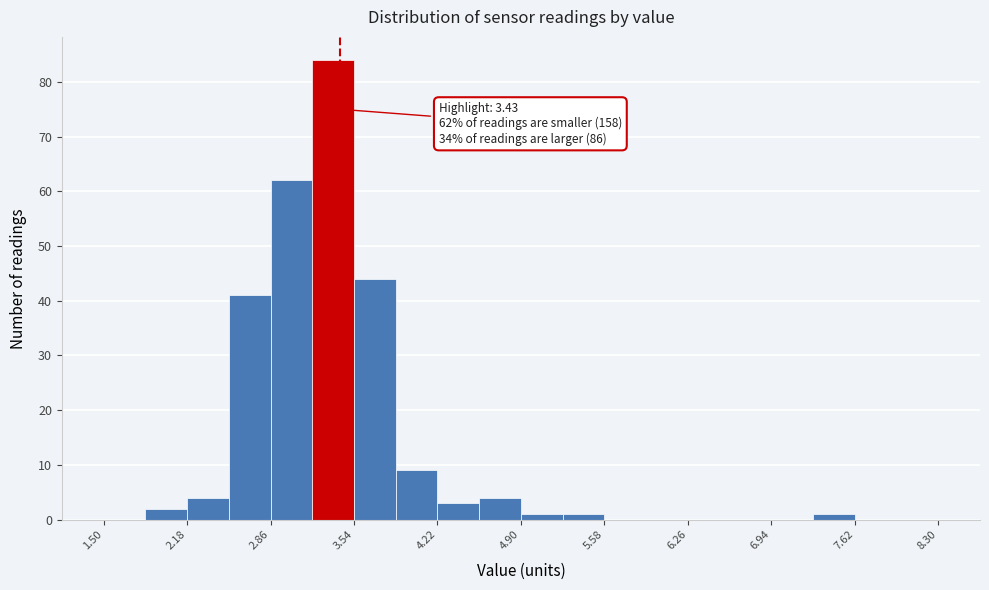

Around what value on the x-axis is the tallest bar? Give the approximate position of its centre, as read against the axis.

3.4